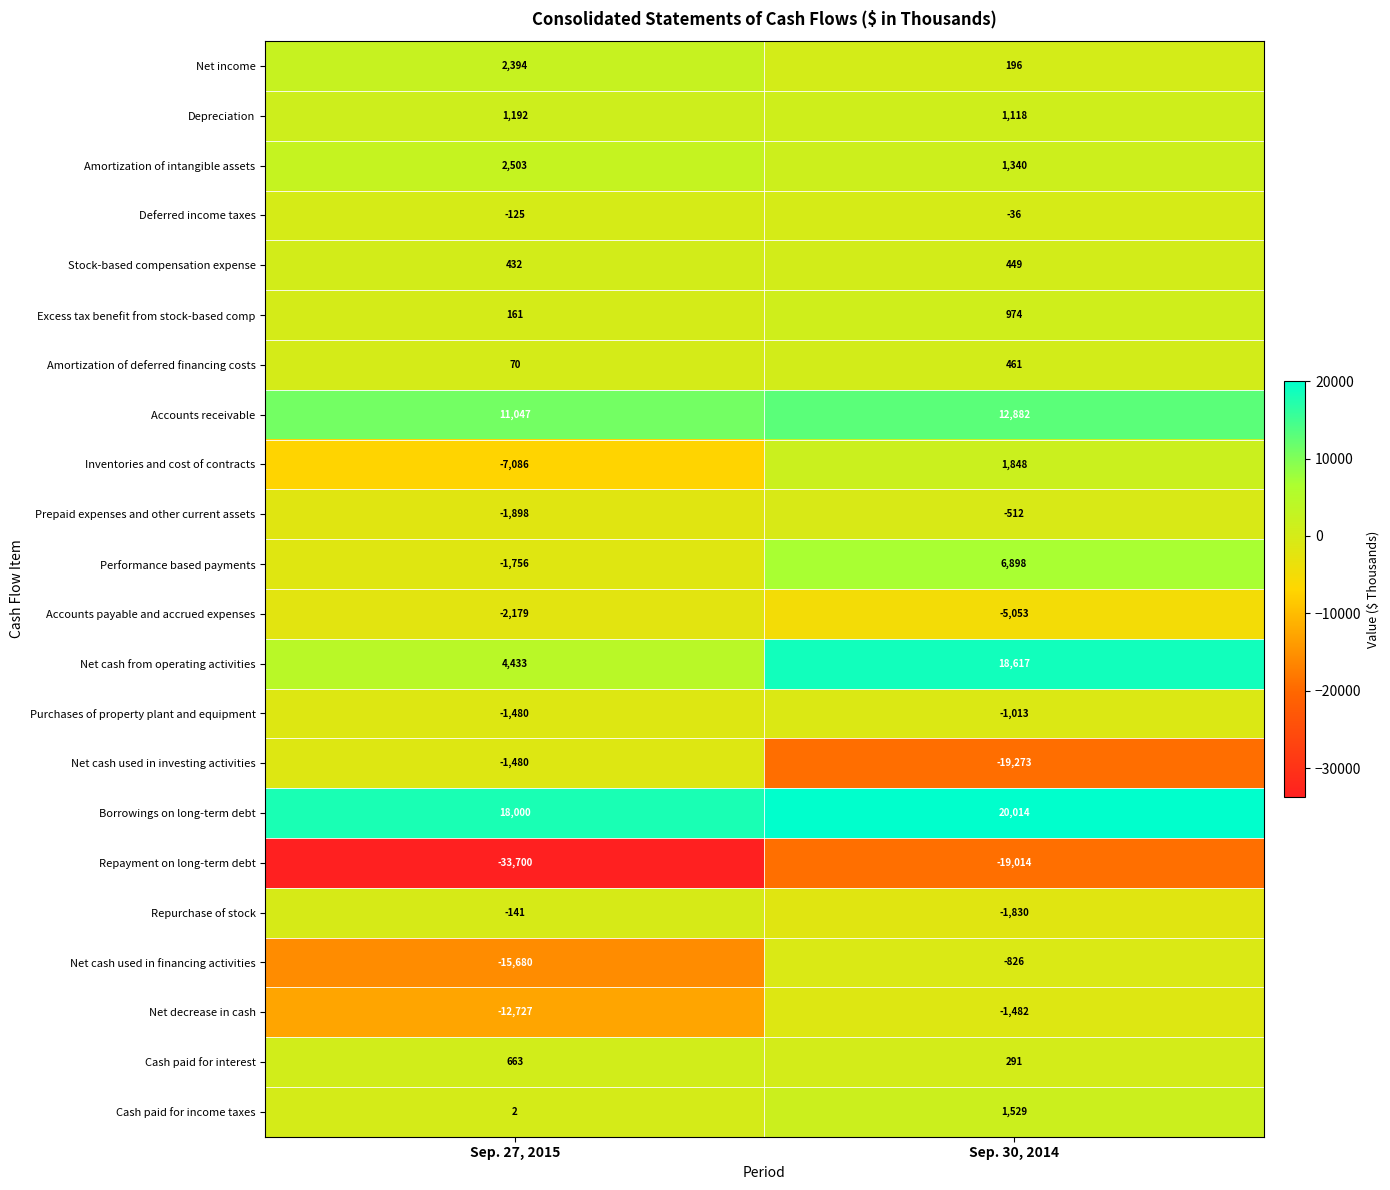

What is the minimum value shown in the chart?

-33700